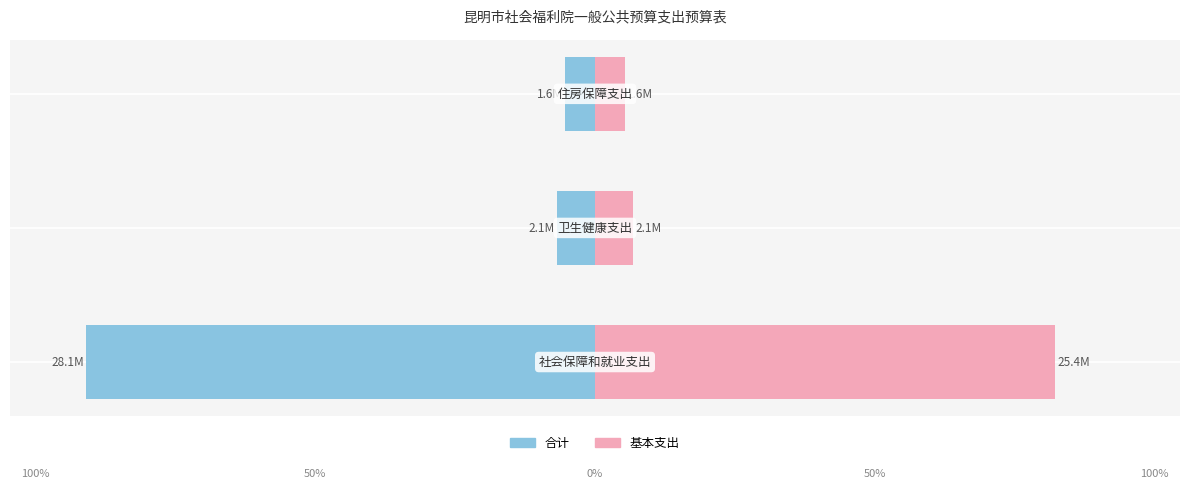

How many data points in 基本支出 are above 7?

2